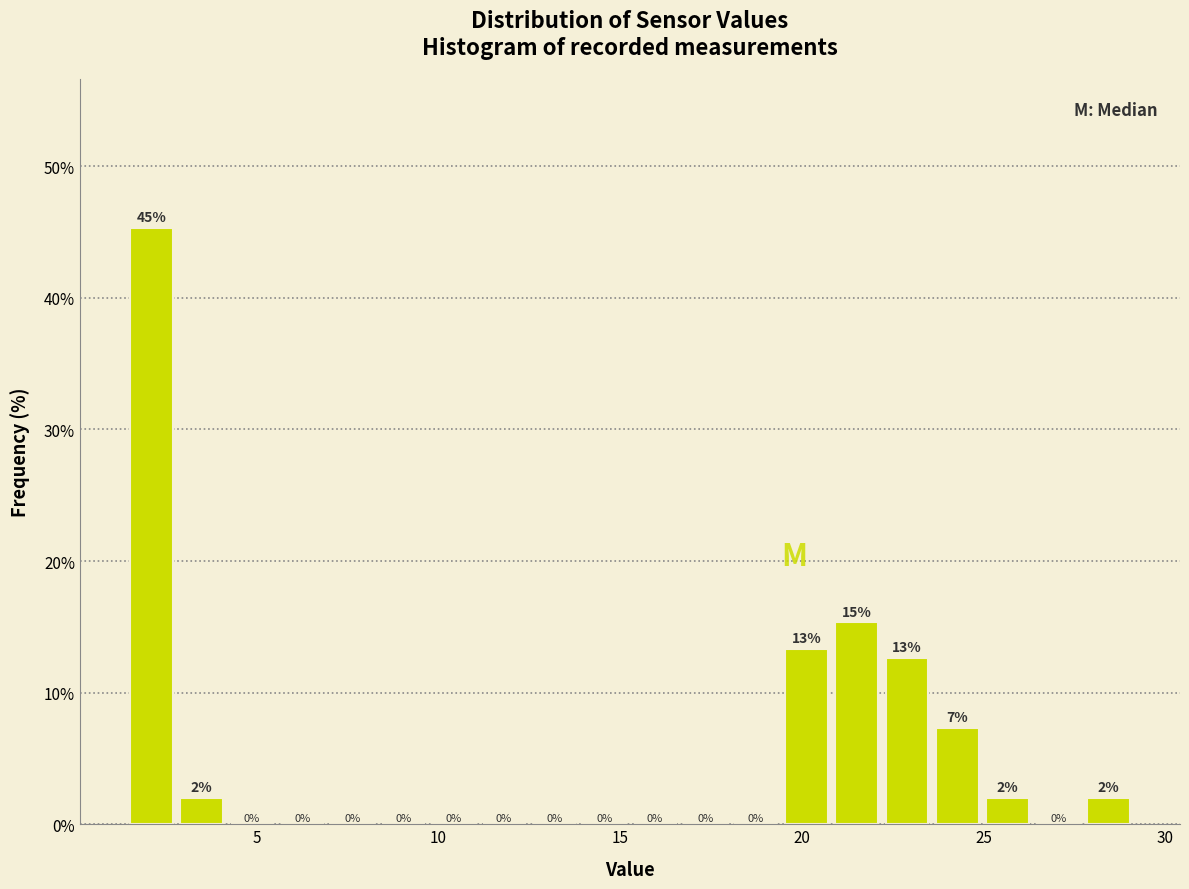

Around what value on the x-axis is the tallest bar? Give the approximate position of its centre, as read against the axis.

2.0